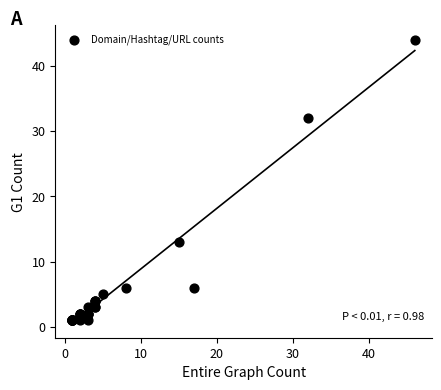

What Y value in the scatter plot is closest to 22?

13